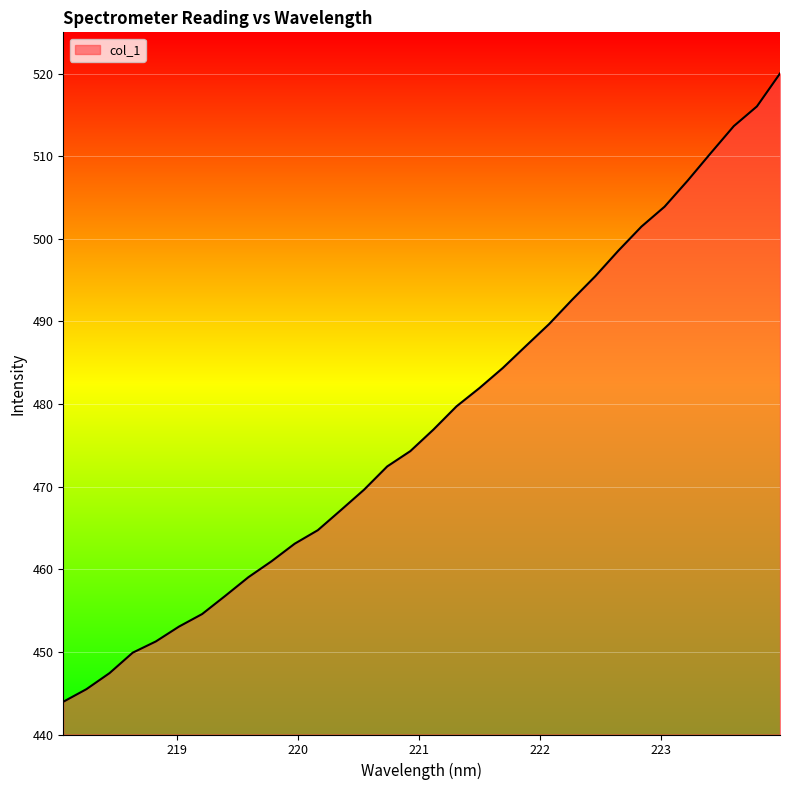

True or false: the data has more than 0 interior local peaks.

False